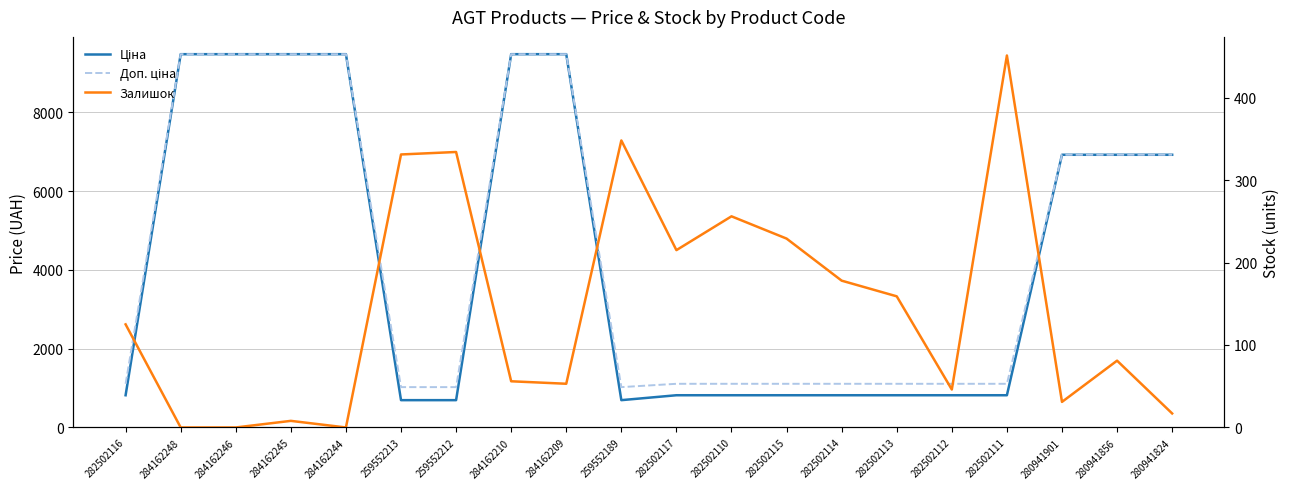

What is the difference between the Доп. ціна values at 284162246 and 259552189?

8455.4